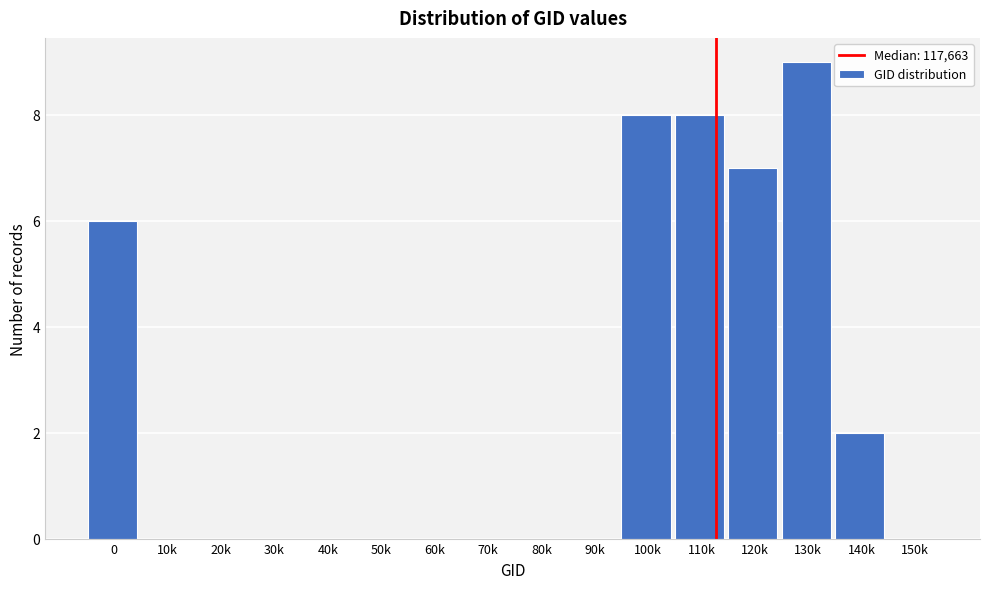

Reading right to left, transcribe all the data shown in this chart.

150k=0	140k=2	130k=9	120k=7	110k=8	100k=8	90k=0	80k=0	70k=0	60k=0	50k=0	40k=0	30k=0	20k=0	10k=0	0=6